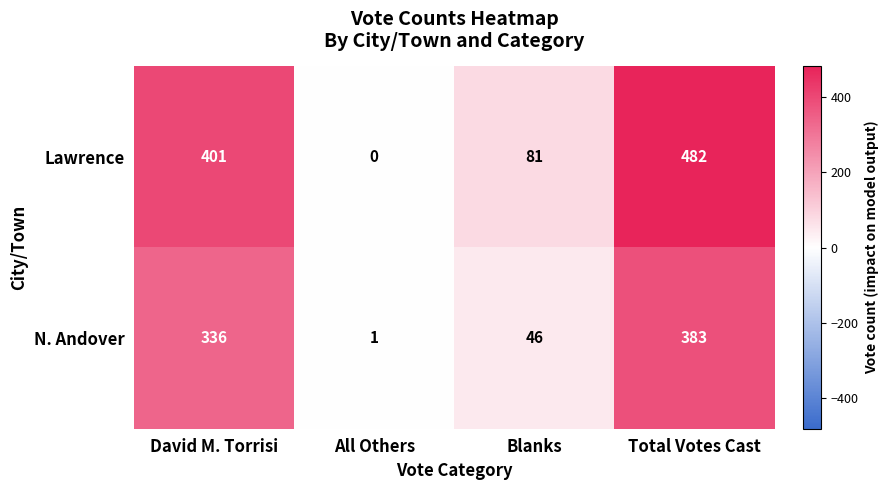

Which label corresponds to the smallest value in the chart?

All Others